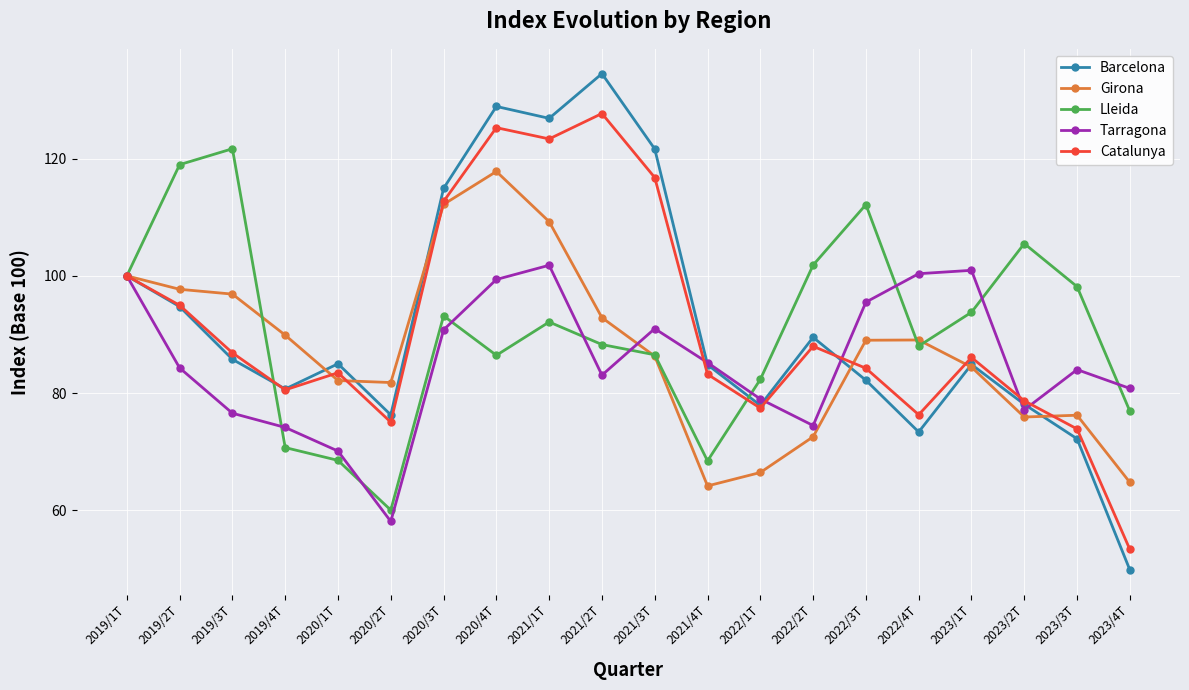

At which category does the chart reach its minimum across all series?

2023/4T